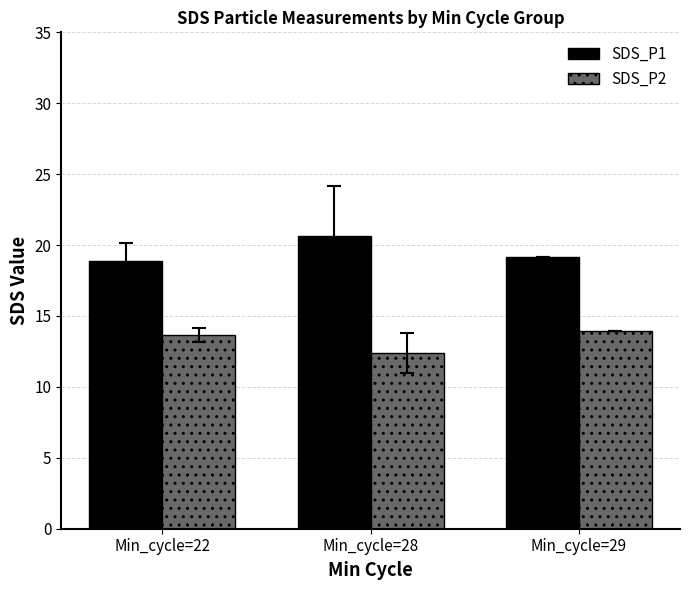

Reading left to right, what are all the values shown in this chart?

SDS_P1: Min_cycle=22=18.8	Min_cycle=28=20.6	Min_cycle=29=19.1
SDS_P2: Min_cycle=22=13.7	Min_cycle=28=12.4	Min_cycle=29=14.0